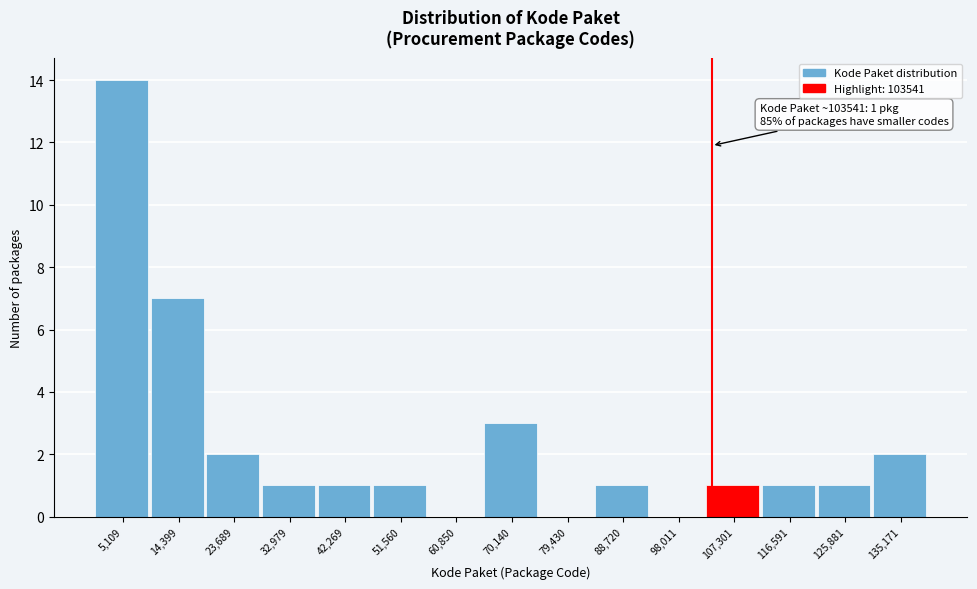

Which range on the x-axis has the tallest bar?

0 to 10000